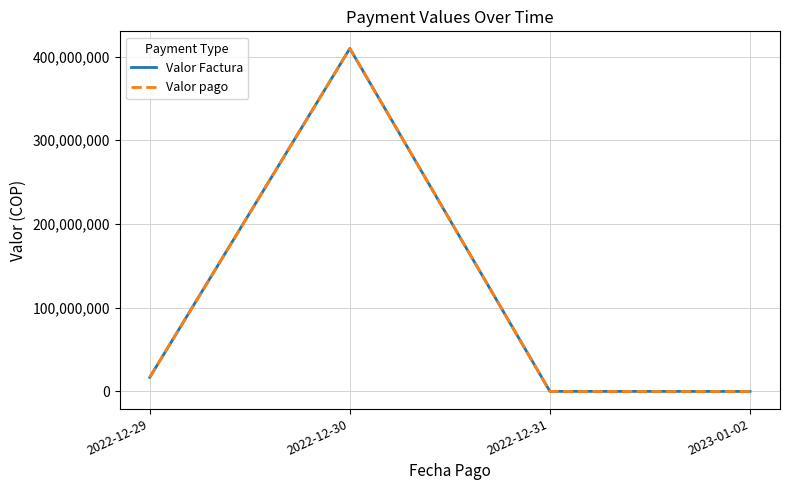

True or false: Valor Factura and Valor pago cross at least once.

False